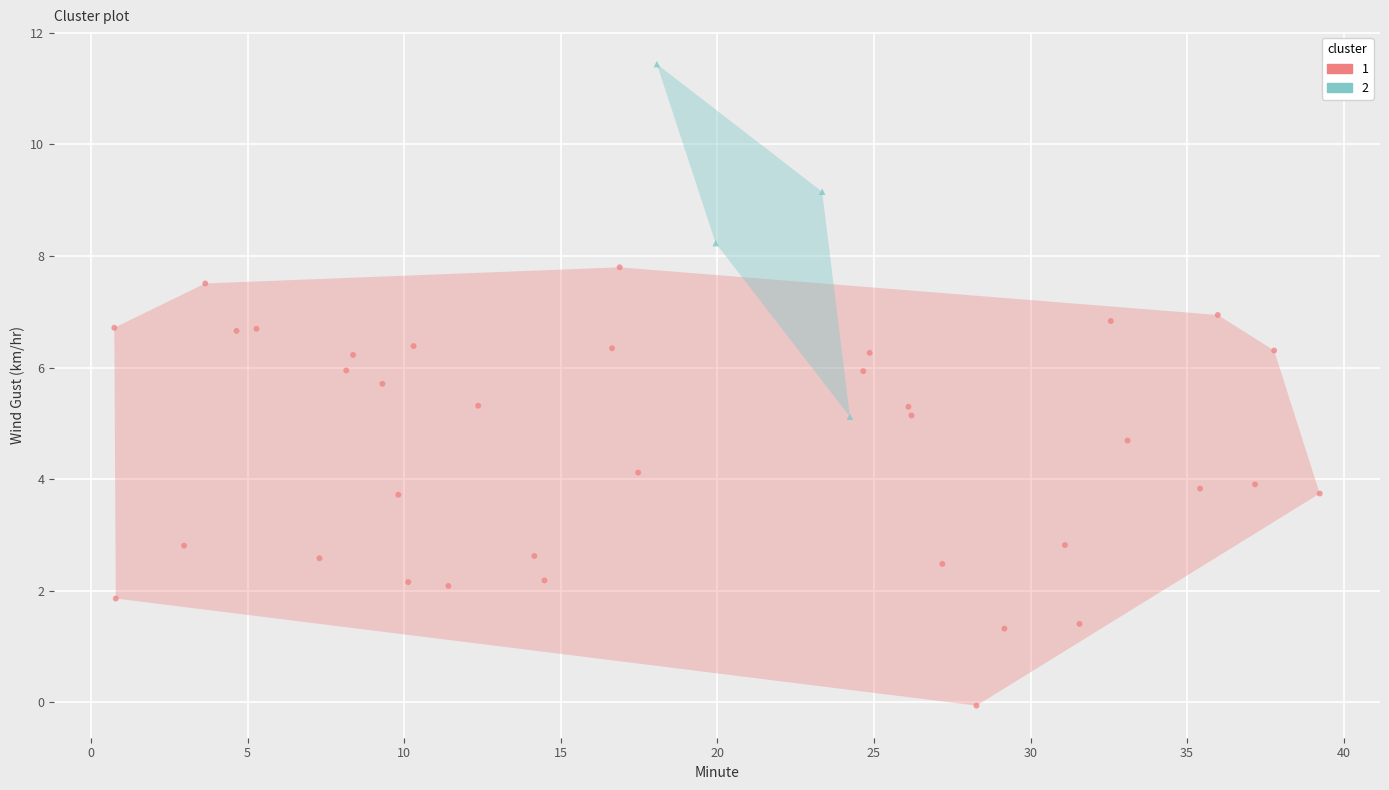

What are all the series names shown in the legend?

1, 2